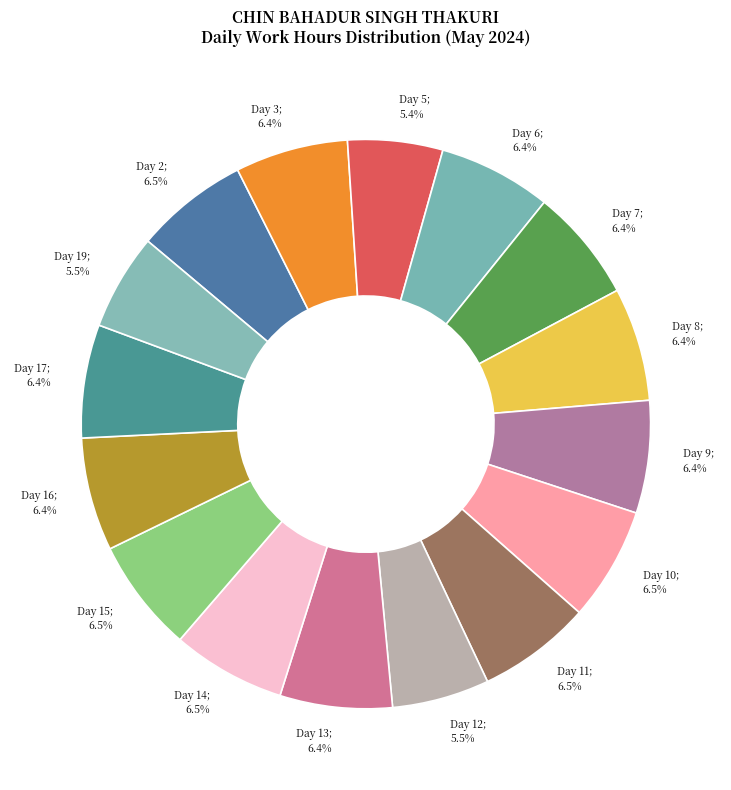

Does Day 10 account for over 50% of the chart?

No